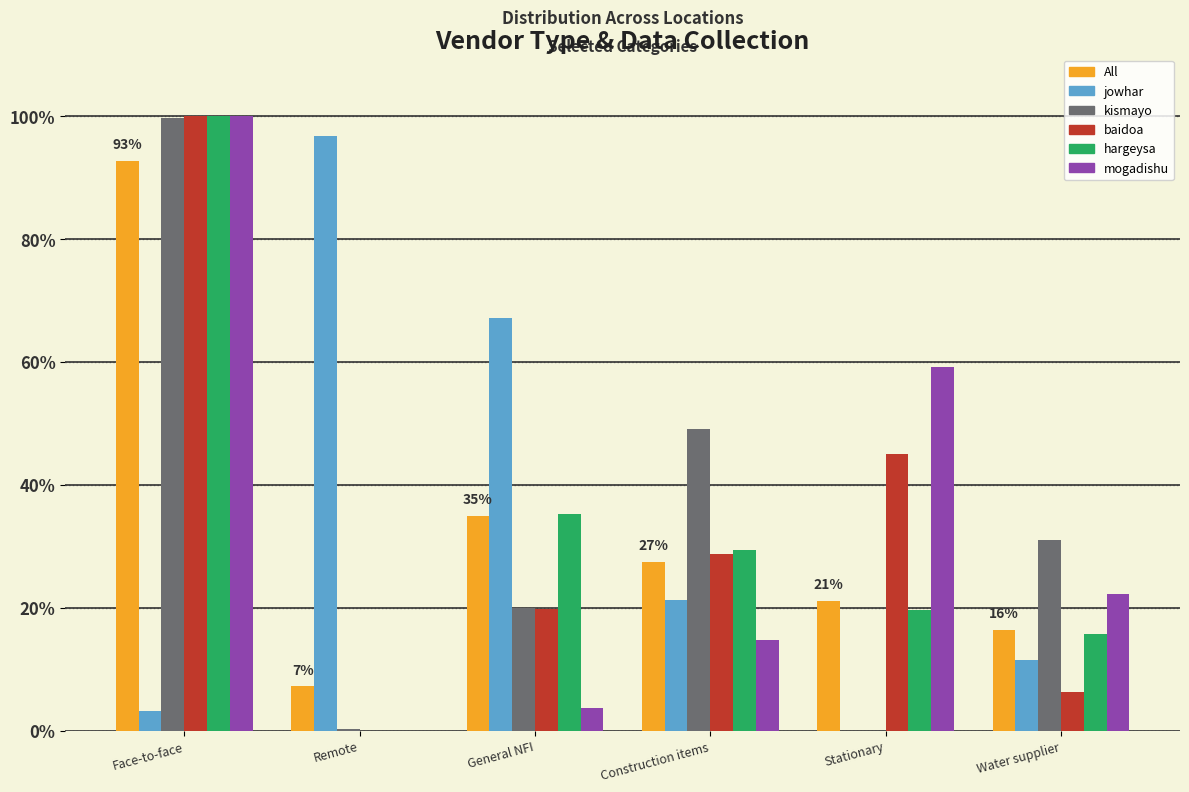

Between General NFI and Water supplier, which series saw the biggest shift?

jowhar